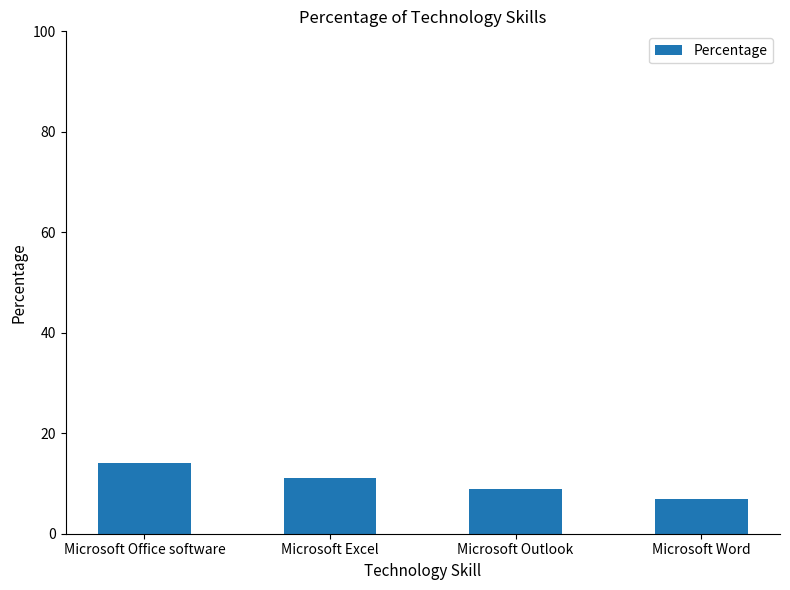

What is the smallest value displayed?

7